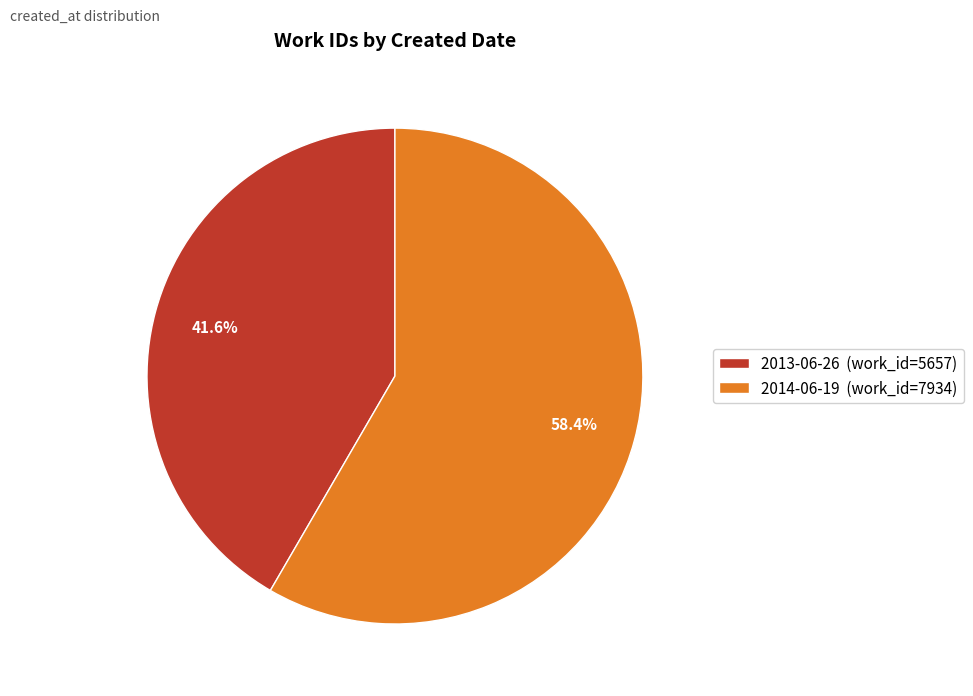

Which category has the smallest portion of the pie?

2013-06-26